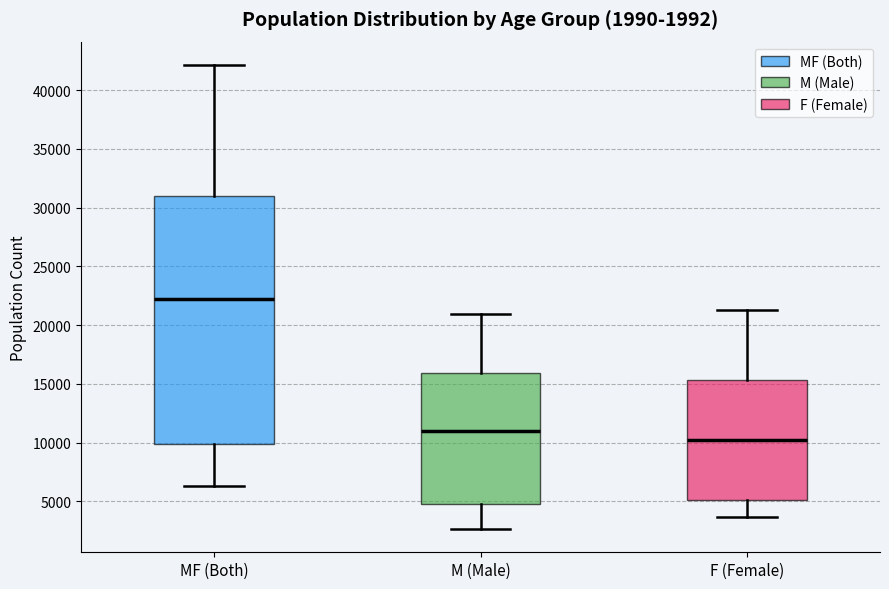

Which box's median line is the highest?

MF (Both)